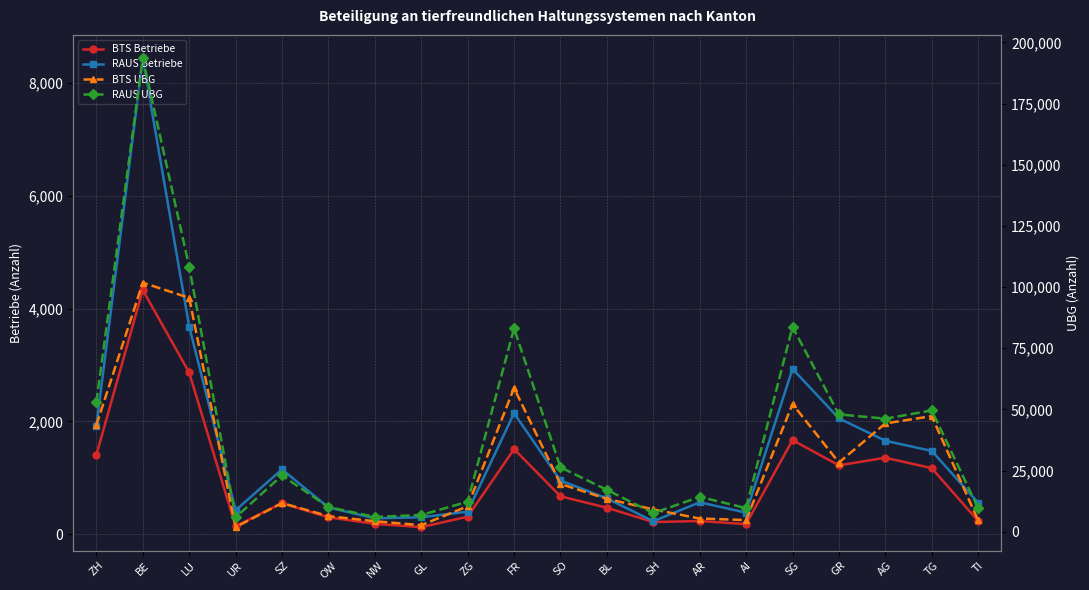

How many interior local peaks does the RAUS UBG series have?

6